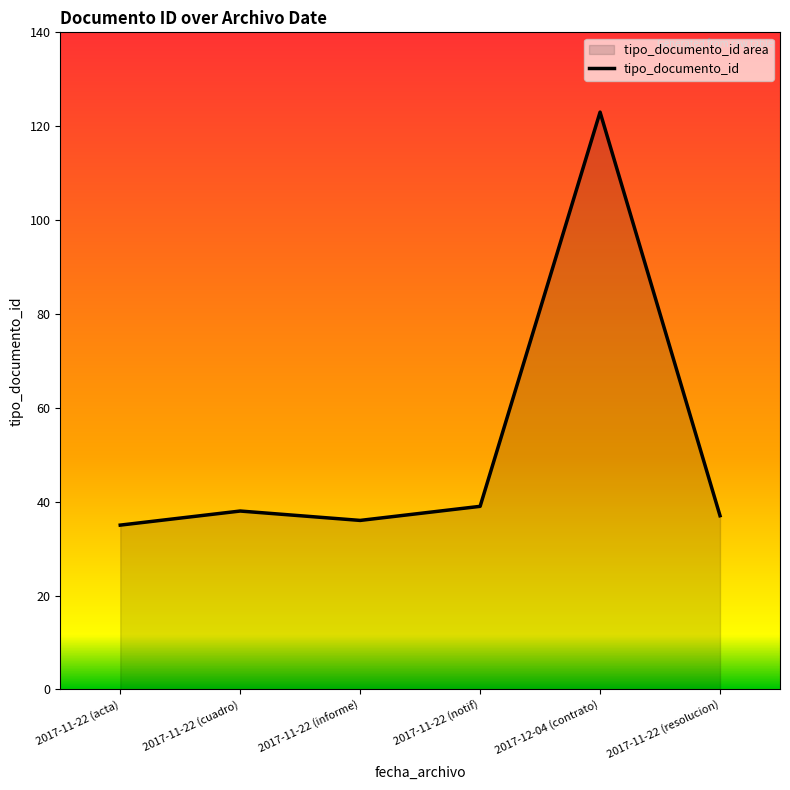

True or false: the data shows 35 at 2017-11-22 (acta).

True